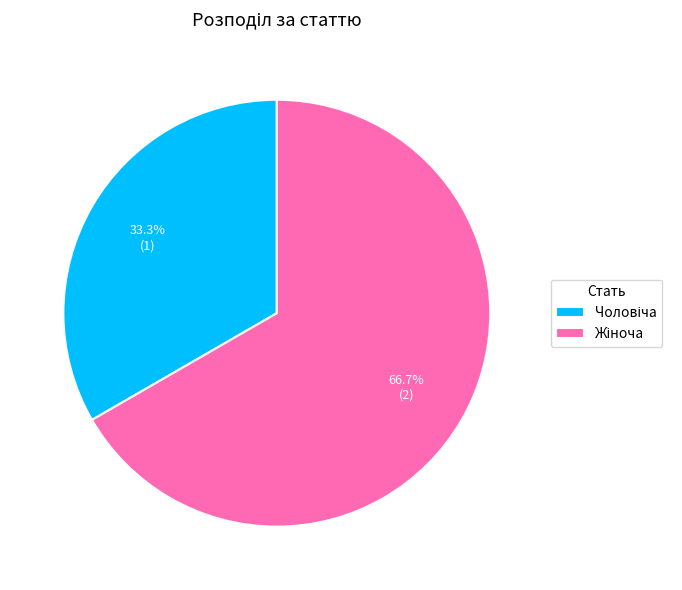

Is there any slice that represents more than half of the pie?

Yes